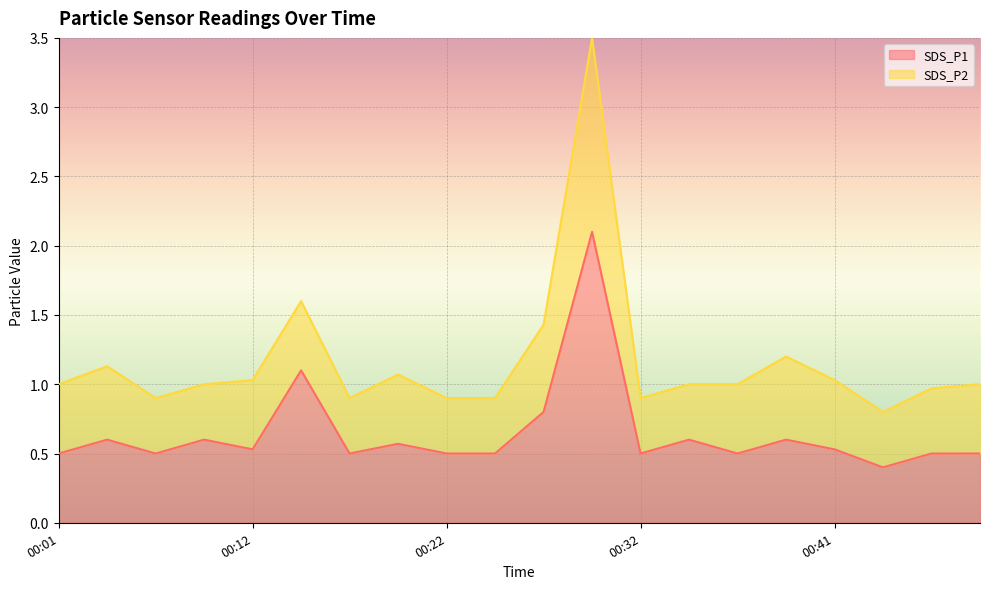

True or false: the data shows 0.9 at 00:01.

False